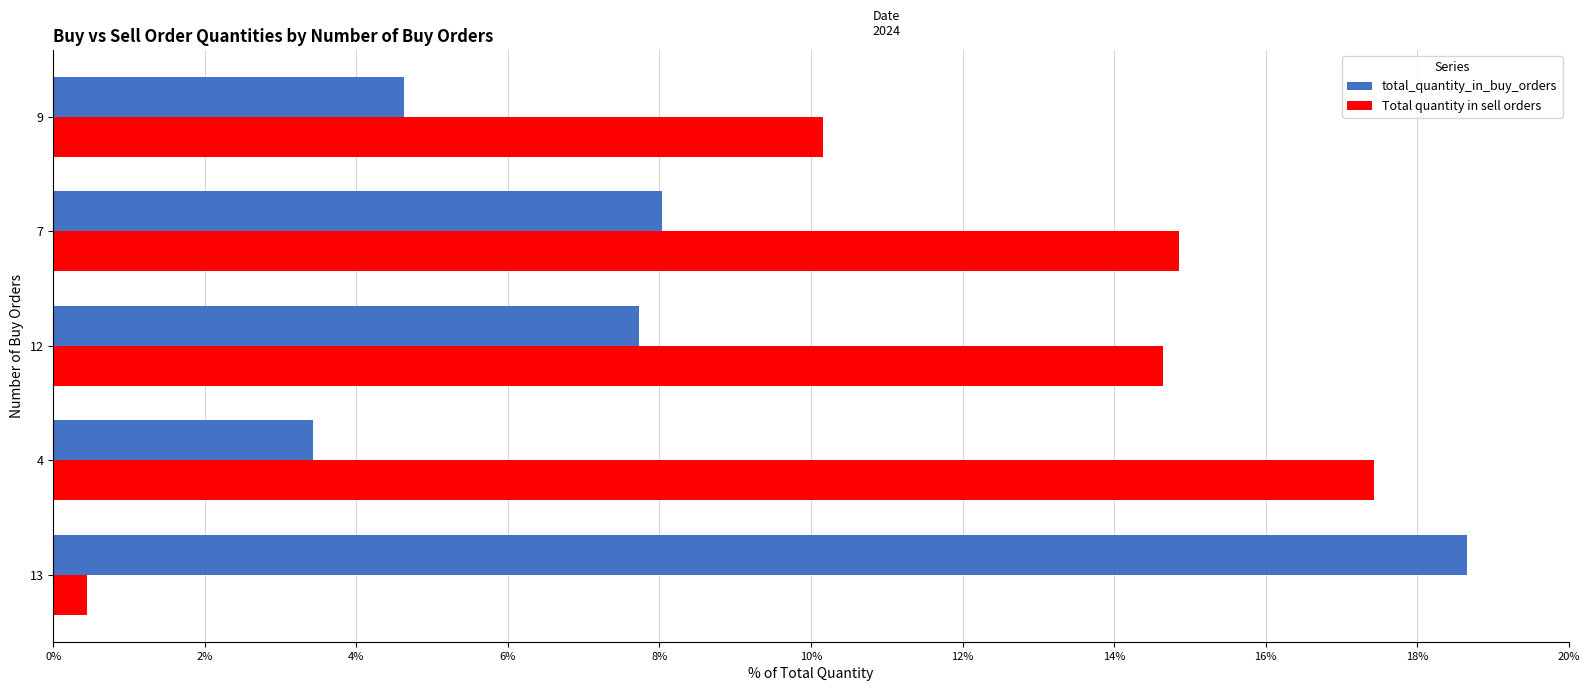

What is the difference between the highest and lowest values at 9?

5.5